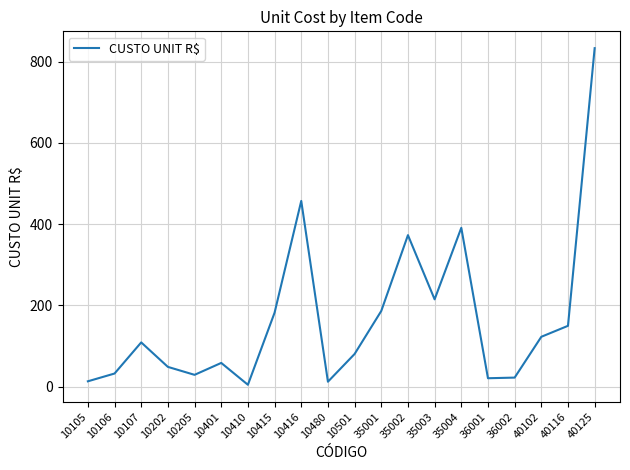

What is the sum of the values at 10416 and 35001?

643.6